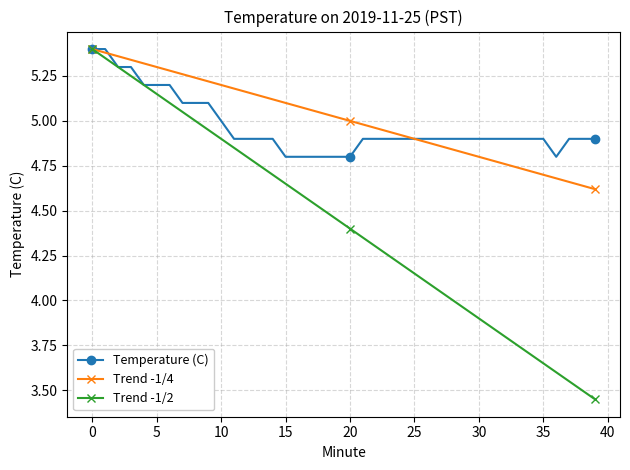

Which series has the widest spread of values?

Trend -1/2